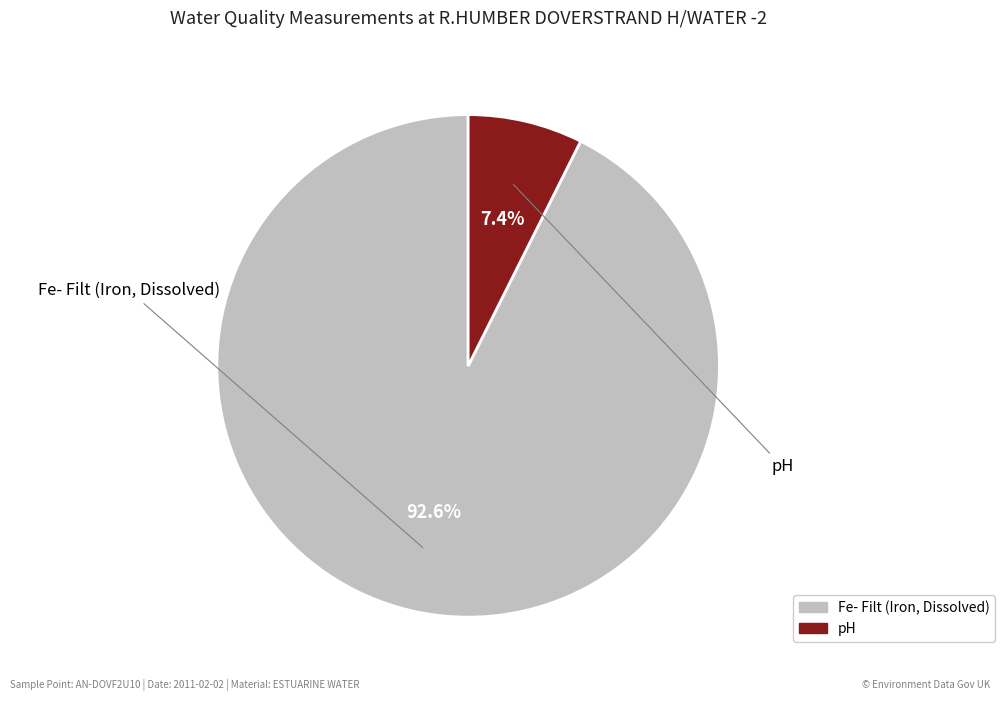

Is pH the majority of the pie?

No